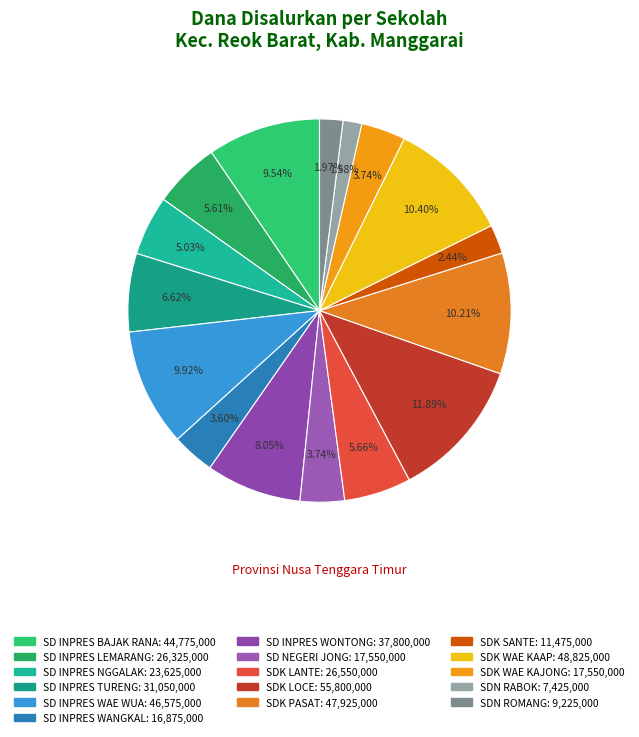

The SD INPRES WAE WUA slice represents 21% of the pie. True or false?

False